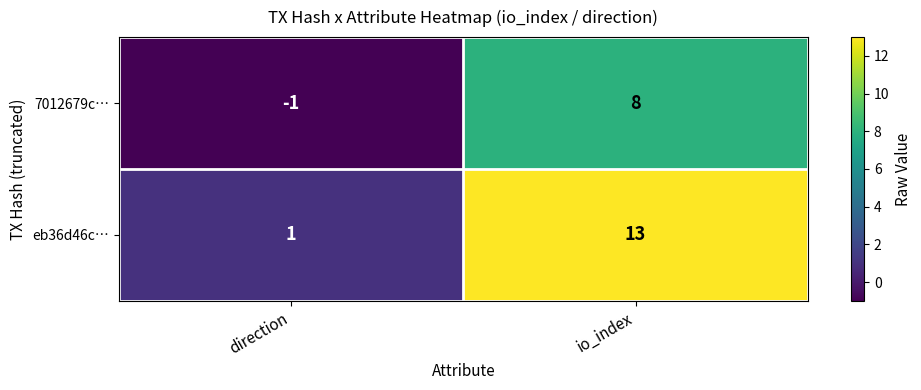

Which series has the largest range (max minus min)?

eb36d46c…